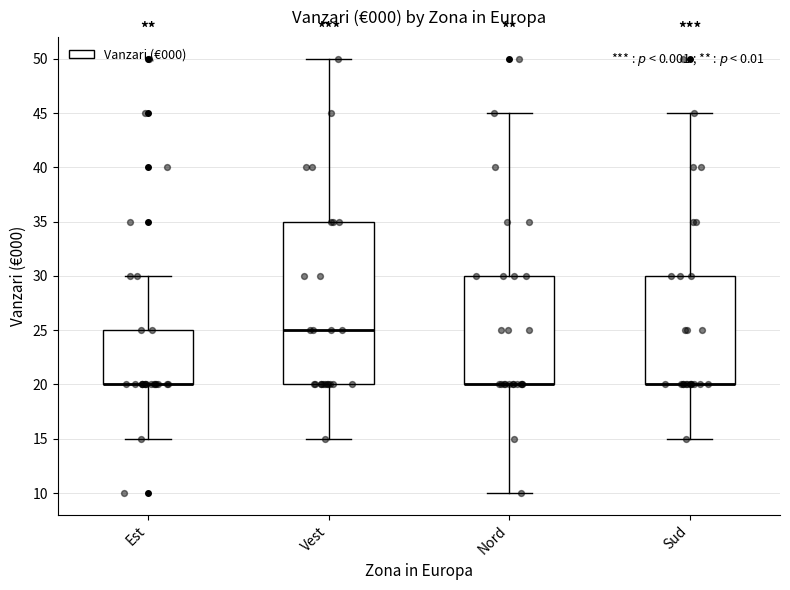

Reading left to right, read every box against the y-axis: the position of its median line, the range the box covers, and the ends of its whiskers. The values are not printed on the chart, so give them approximately, as read against the axis.

Est: median 20 (drawn on the box's lower edge), box 20 to 25, whiskers 15 to 30
Vest: median 25, box 20 to 35, whiskers 15 to 50
Nord: median 20 (drawn on the box's lower edge), box 20 to 30, whiskers 10 to 45
Sud: median 20 (drawn on the box's lower edge), box 20 to 30, whiskers 15 to 45